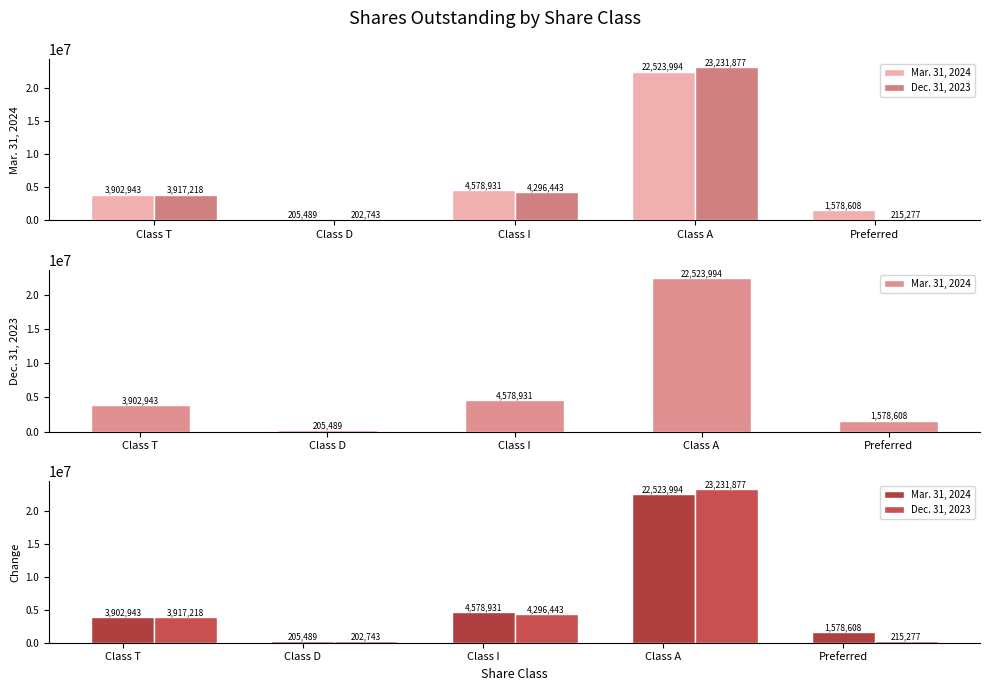

What is the label of the 2nd bar from the right?

Class A